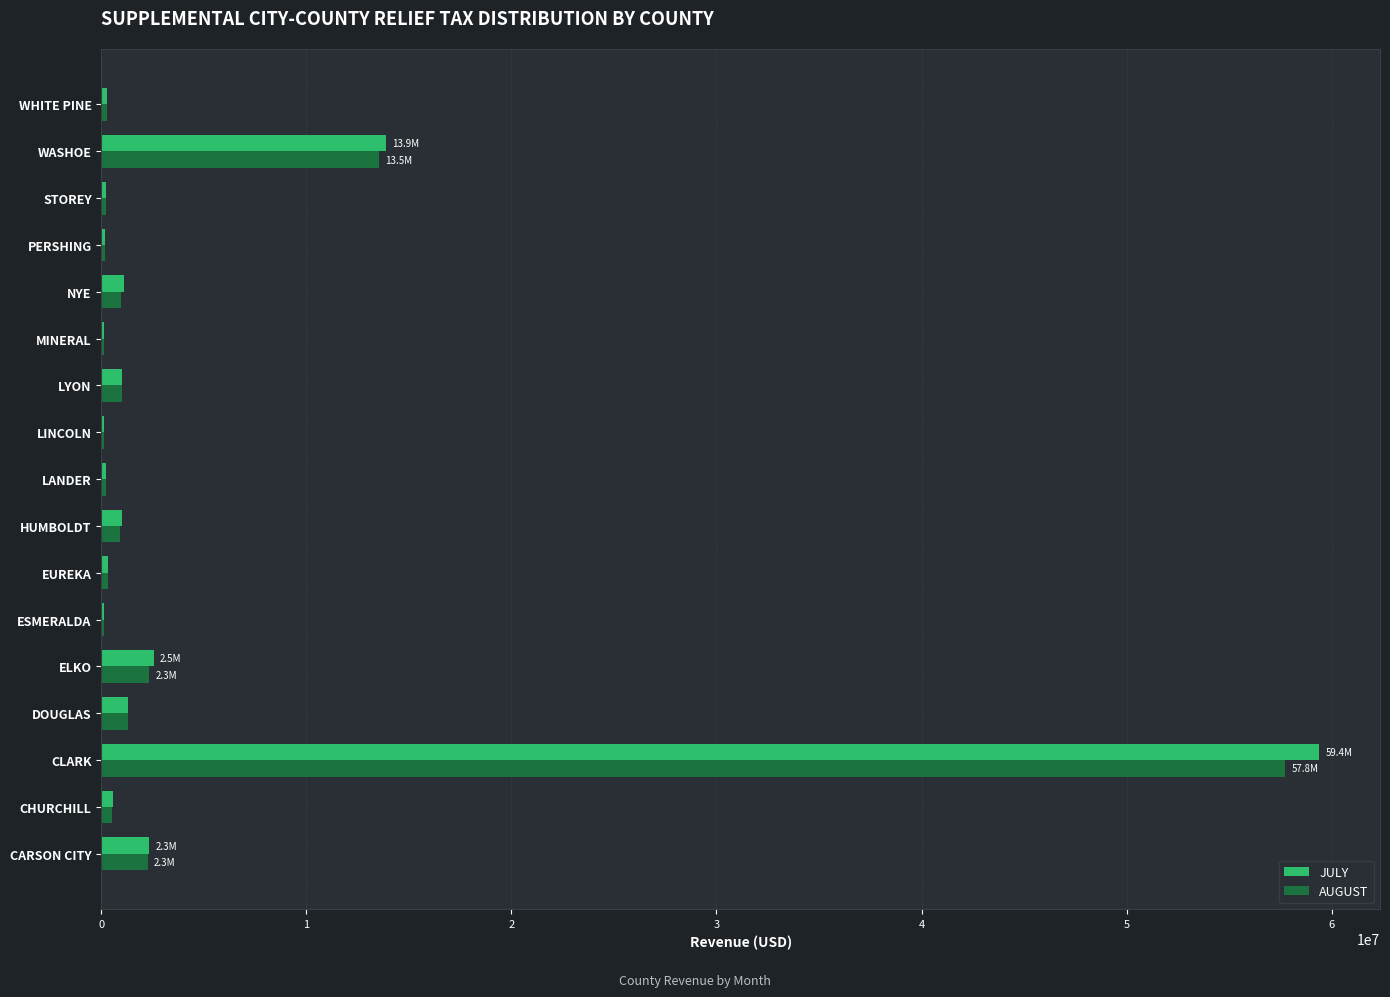

The JULY series shows 87626728.6 at CLARK. True or false?

False